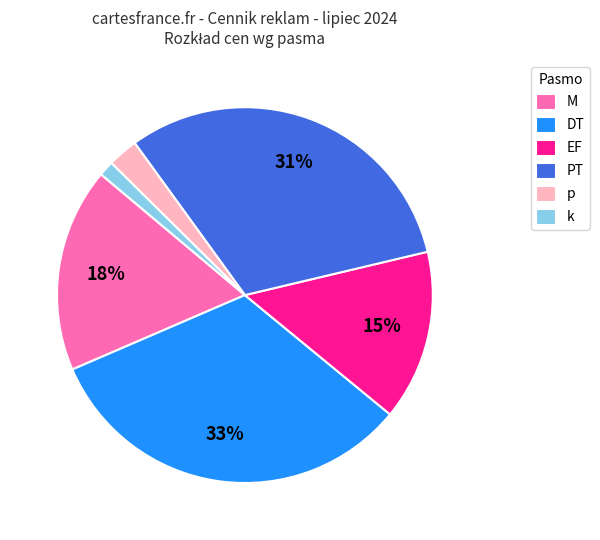

To the nearest percent, what percentage of the pie is p?

3%